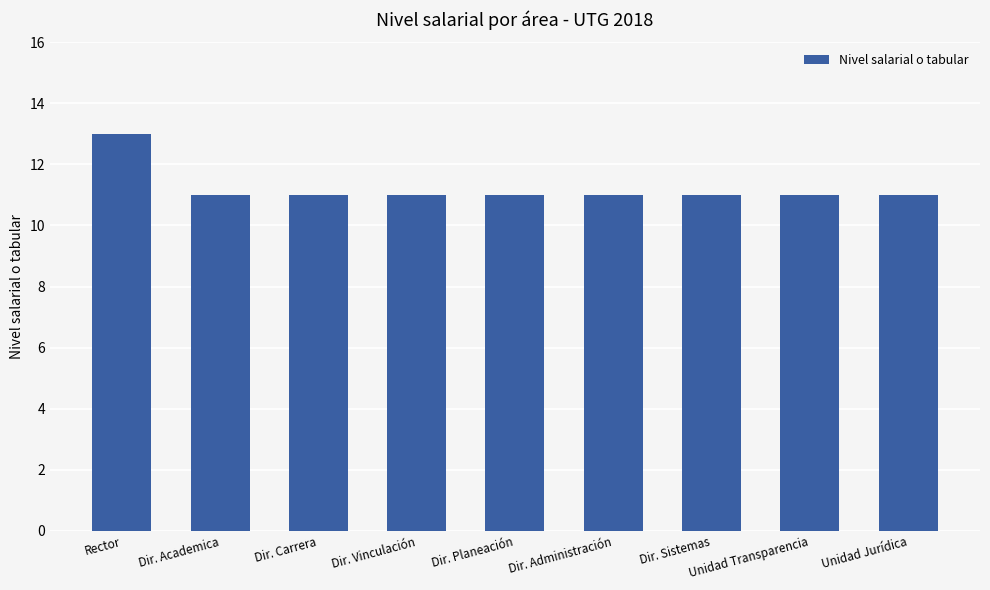

The value at Dir. Administración is 11. True or false?

True